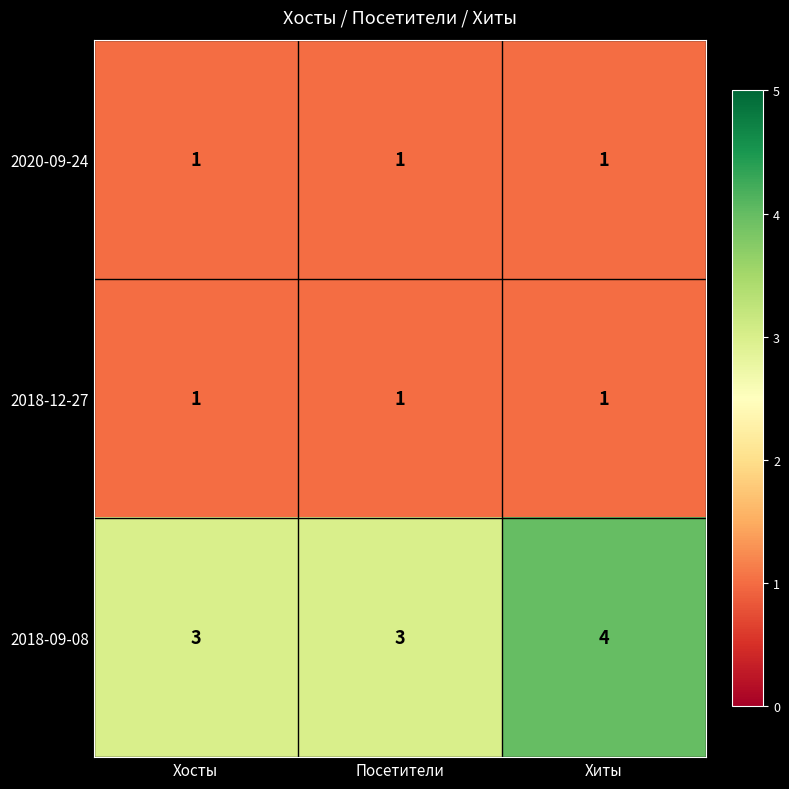

What is the maximum value shown in the chart?

4